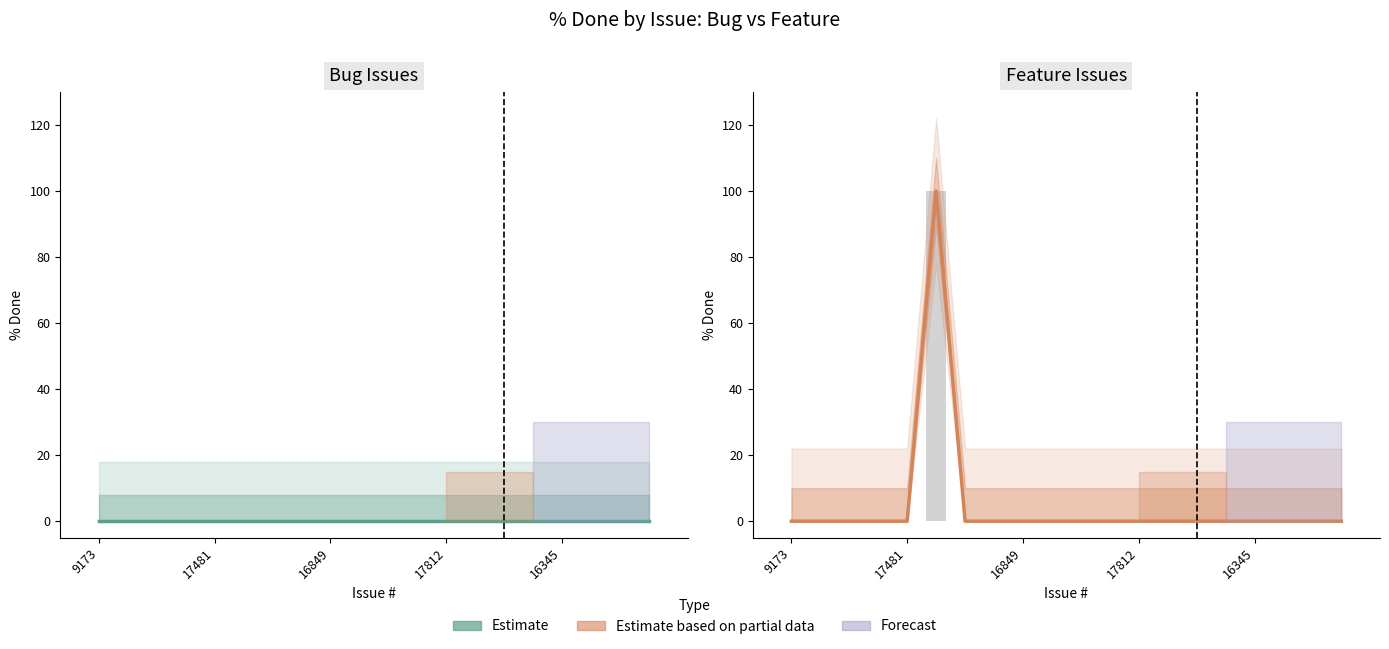

Reading right to left, transcribe all the data shown in this chart.

0	0	0	0	0	0	0	0	0	0	0	0	0	0	100	0	0	0	0	0